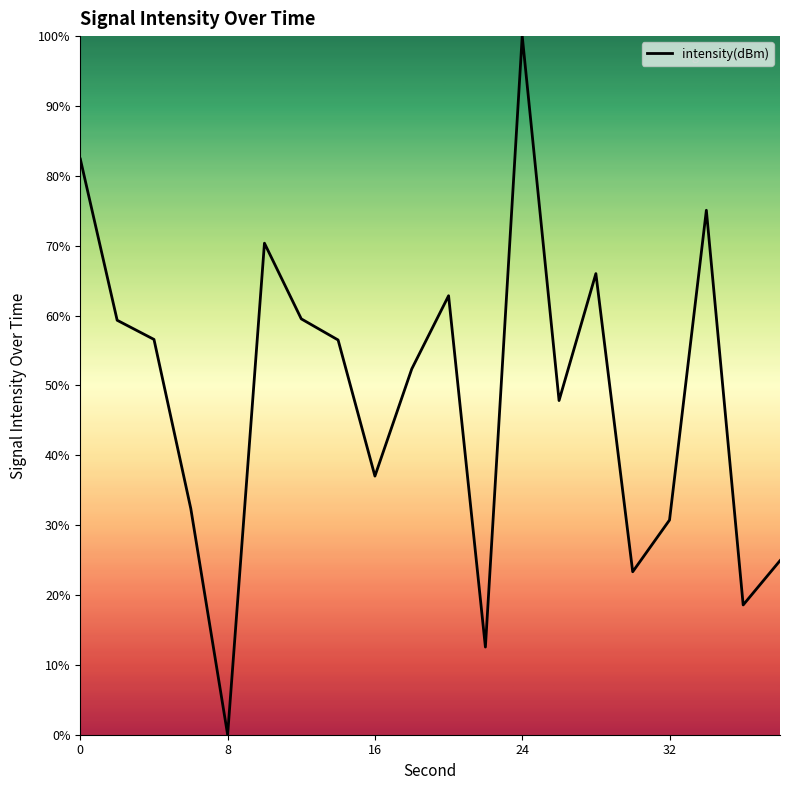

What is the difference between the maximum and minimum values?

100.0